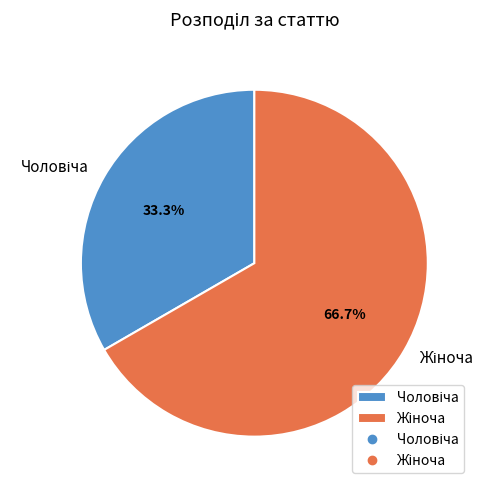

Is there a majority slice in this chart?

Yes